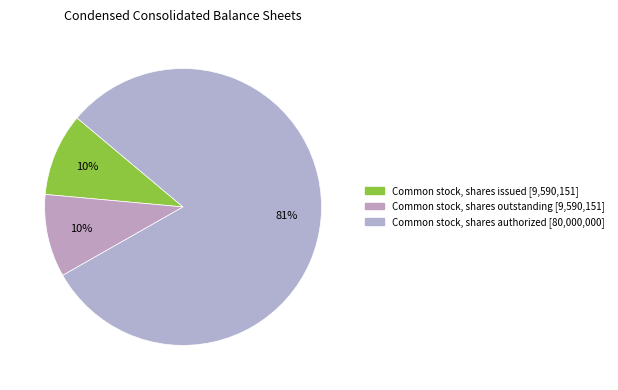

What is the largest slice in the pie chart?

Common stock, shares authorized (Sep. 30, 2023)